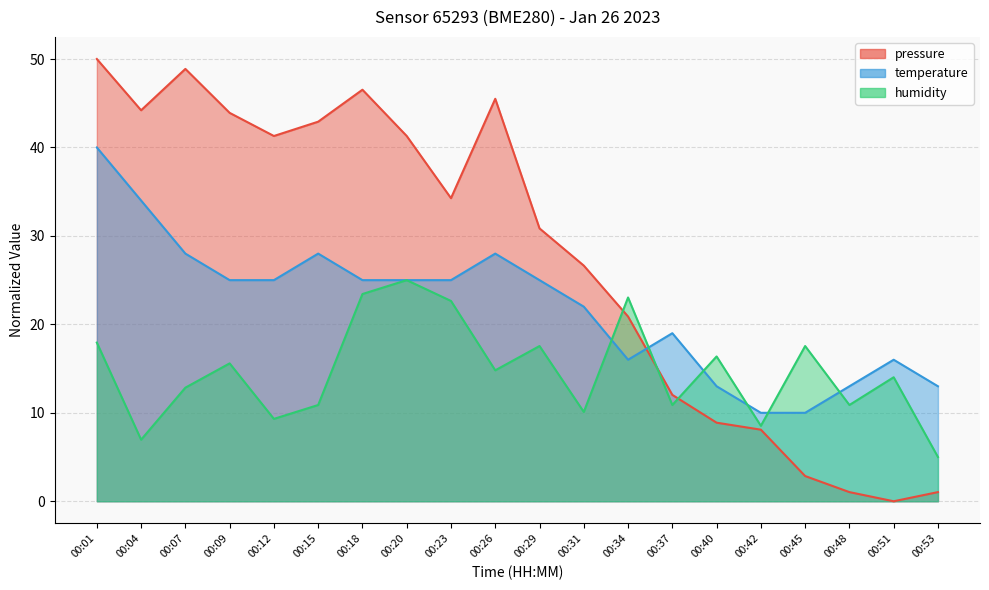

At 00:48, list the series in order from smallest to largest.

pressure, humidity, temperature